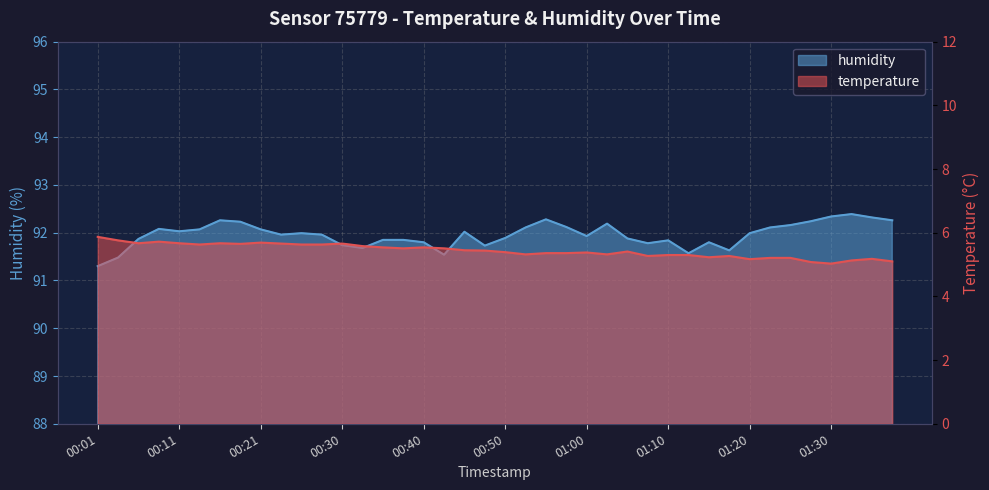

What is the average value of the temperature series?

5.4